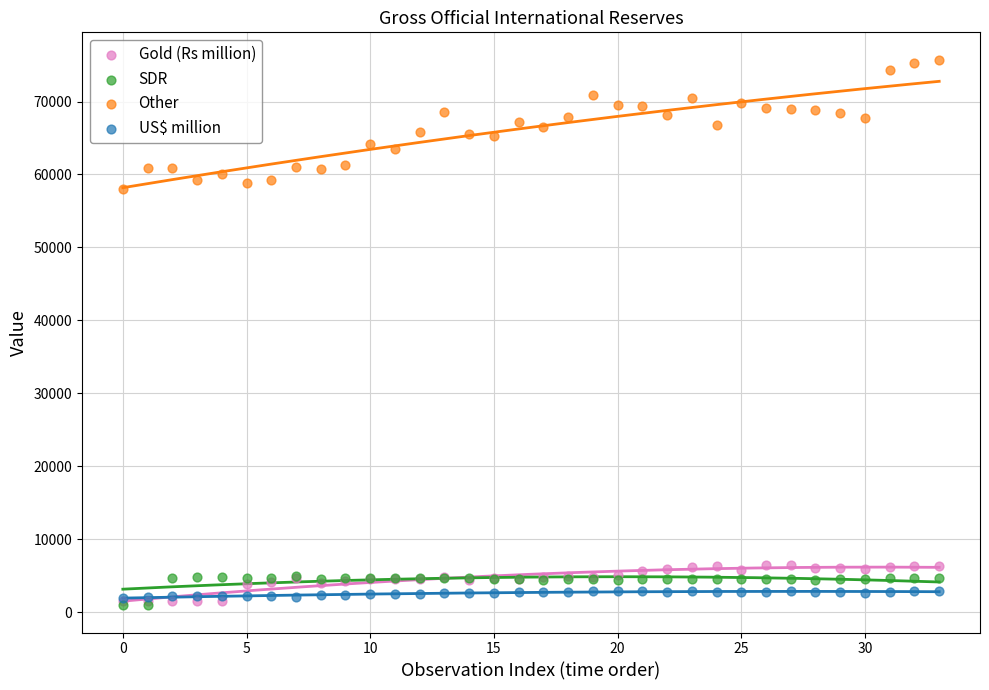

Across all series, what Y value is closest to 38343?

57988.0